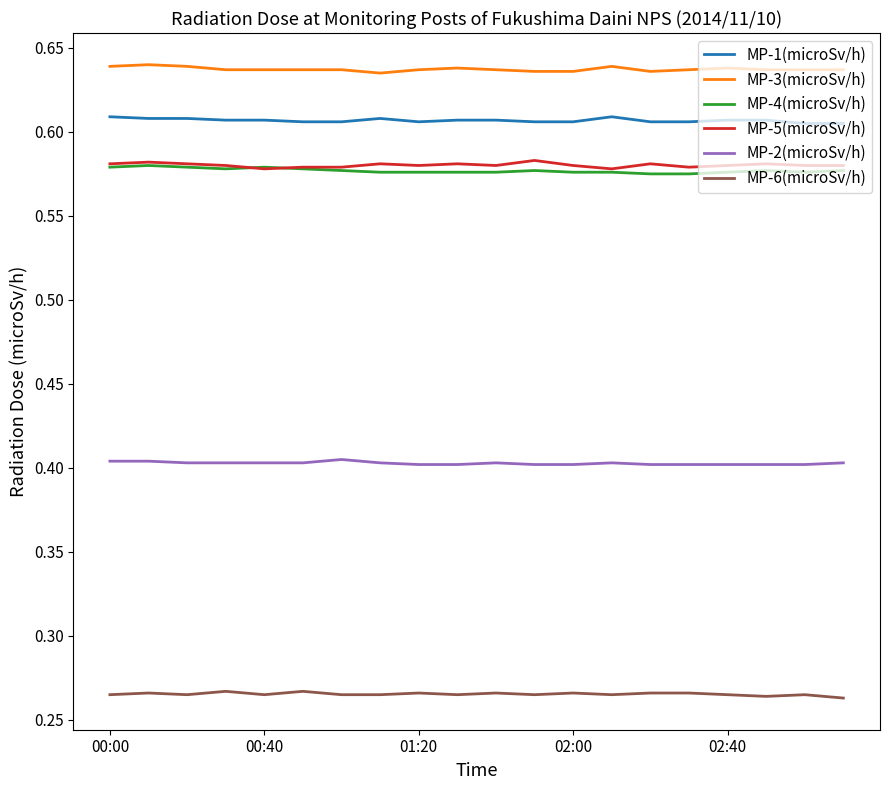

Count the number of categories in the chart.

20